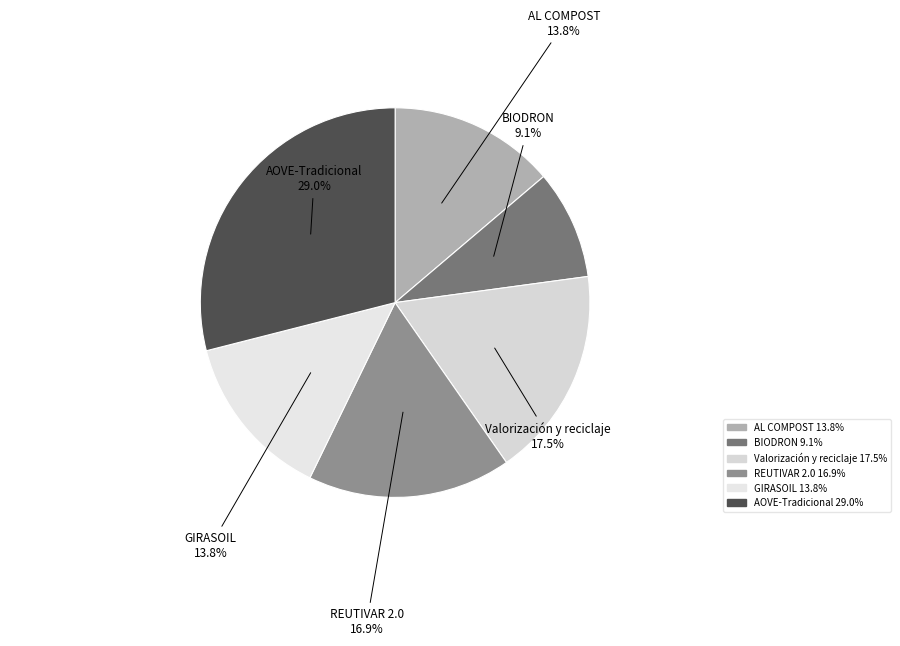

Is there a majority slice in this chart?

No